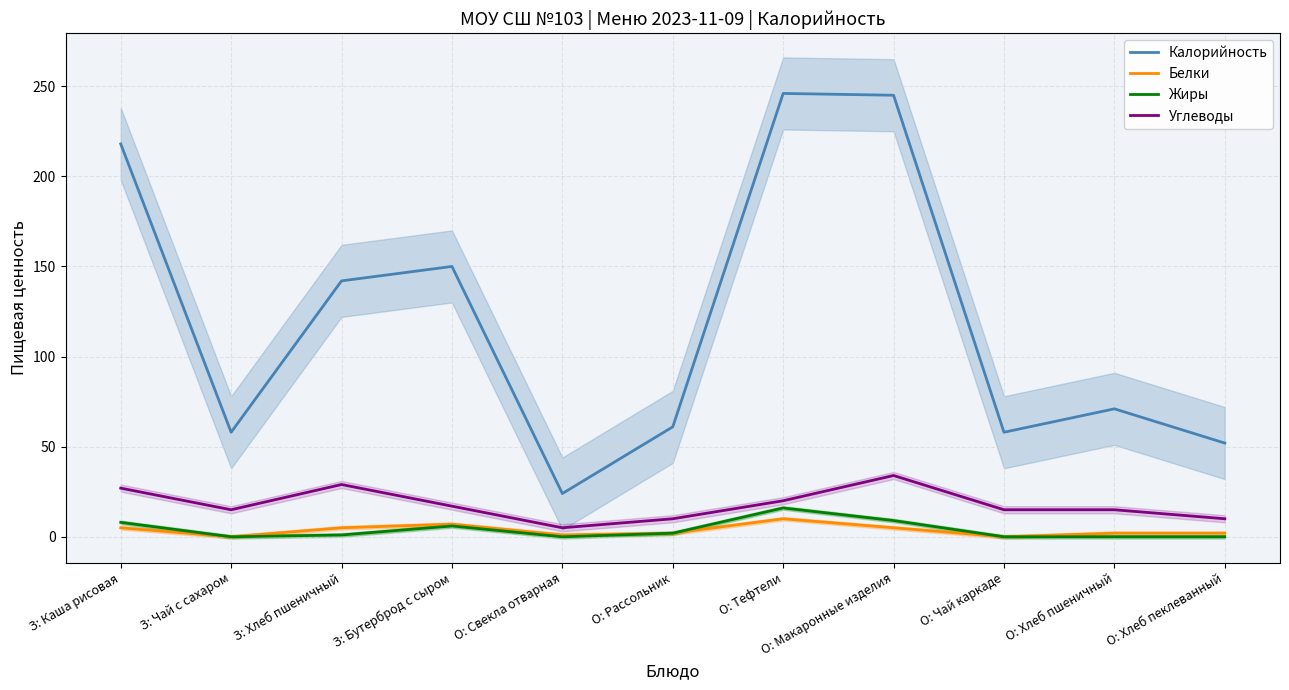

What is the approximate value of Жиры at О: Макаронные изделия?

9